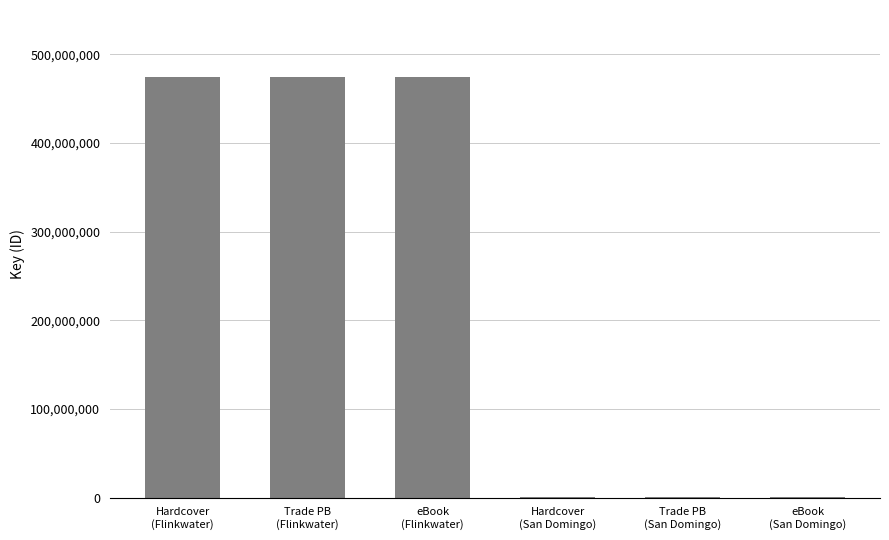

What is the maximum value shown in the chart?

474882386